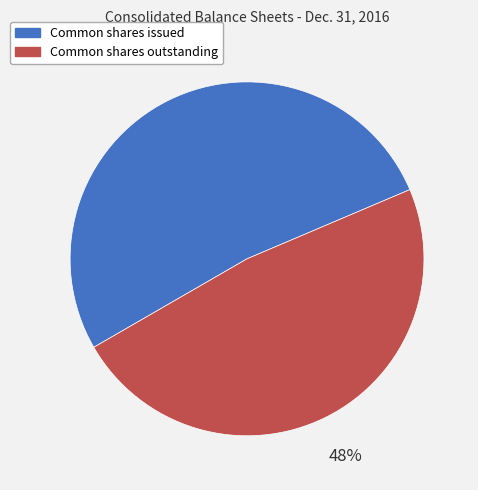

True or false: Common shares outstanding accounts for 48% of the total.

True